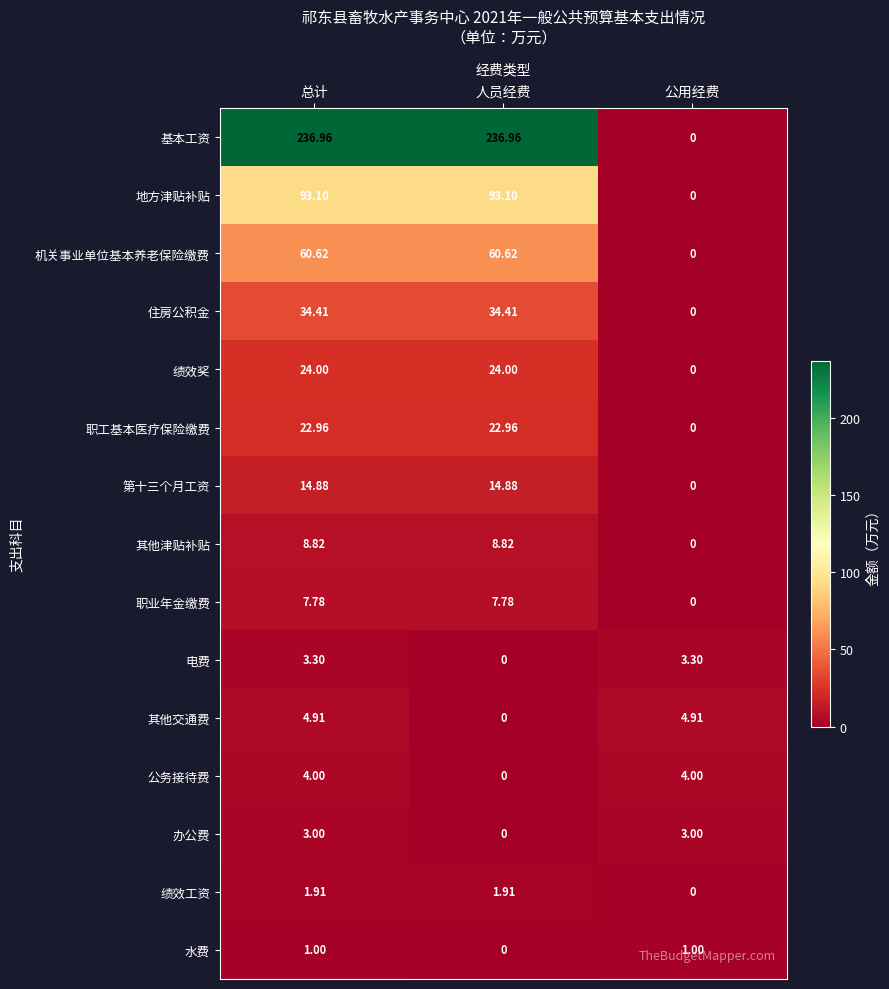

At which category is the sum across all series the highest?

总计